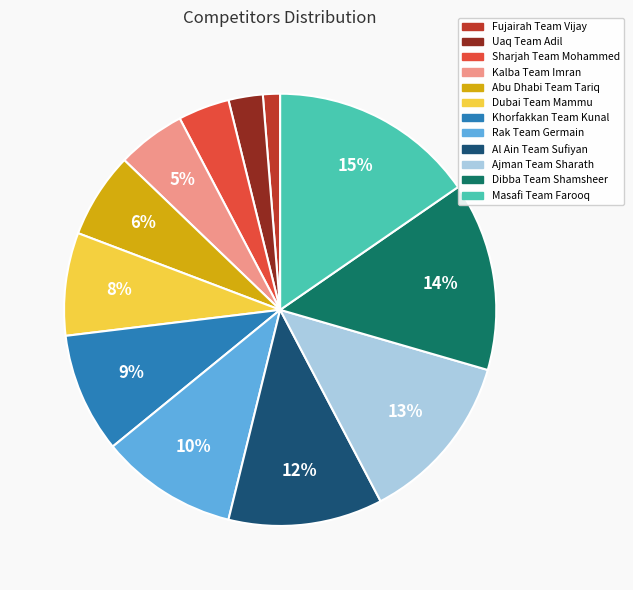

To the nearest percent, what percentage of the pie is Dubai Team Mammu?

8%